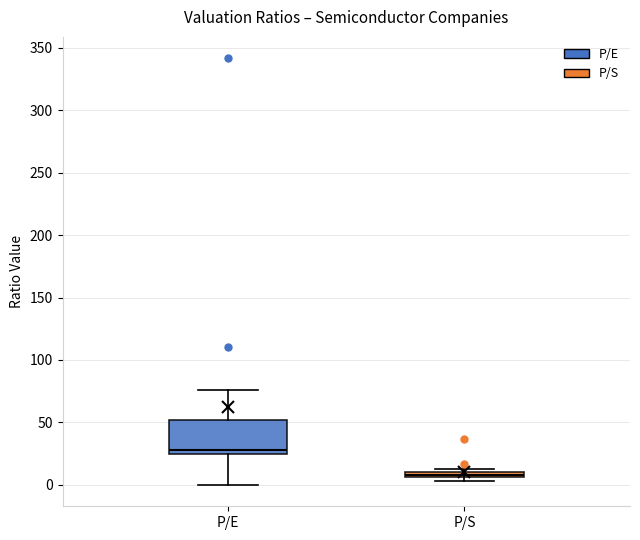

Comparing the boxes themselves (not the whiskers), which one is the tallest?

P/E